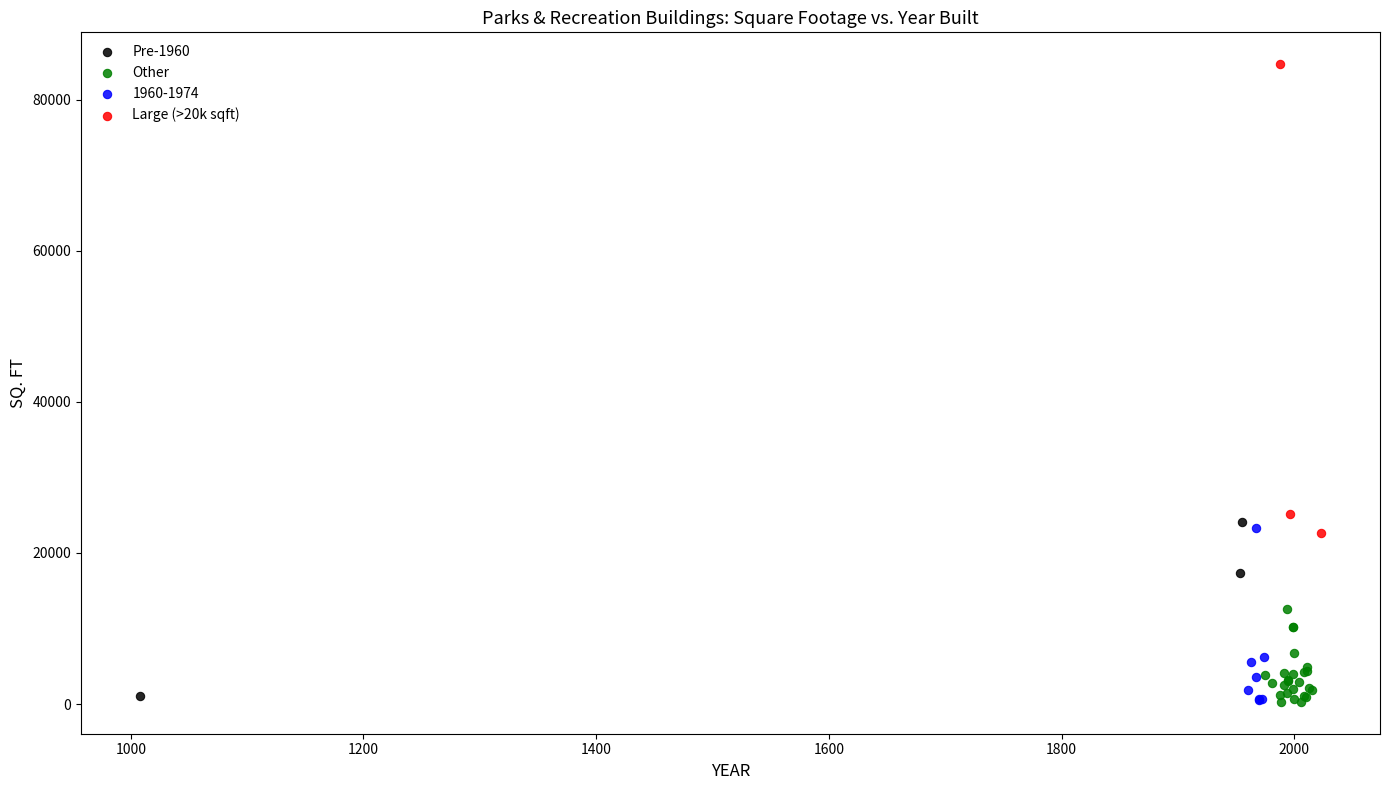

What are all the series names shown in the legend?

Pre-1960, Other, 1960-1974, Large (>20k sqft)